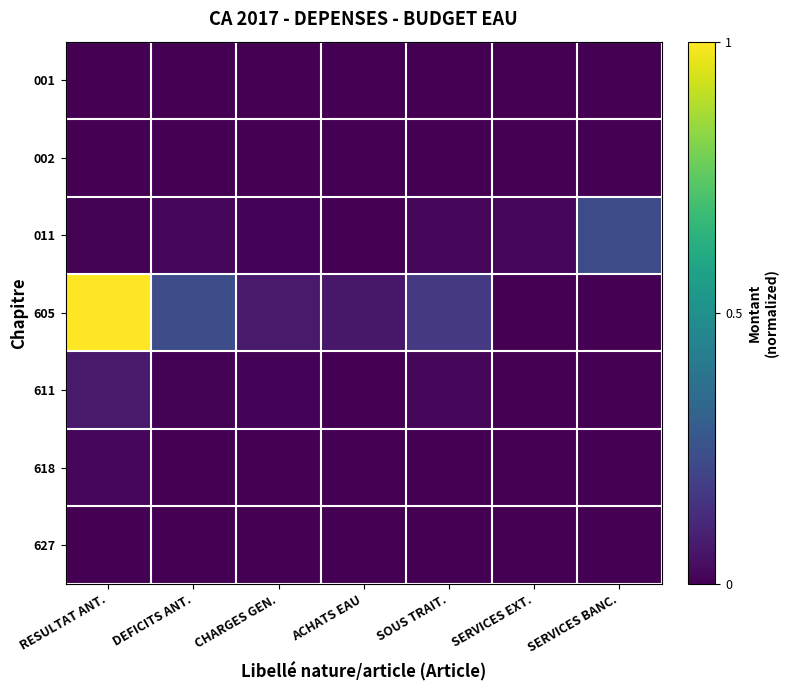

Between DEFICITS ANT. and SOUS TRAIT., which is larger?

DEFICITS ANT.